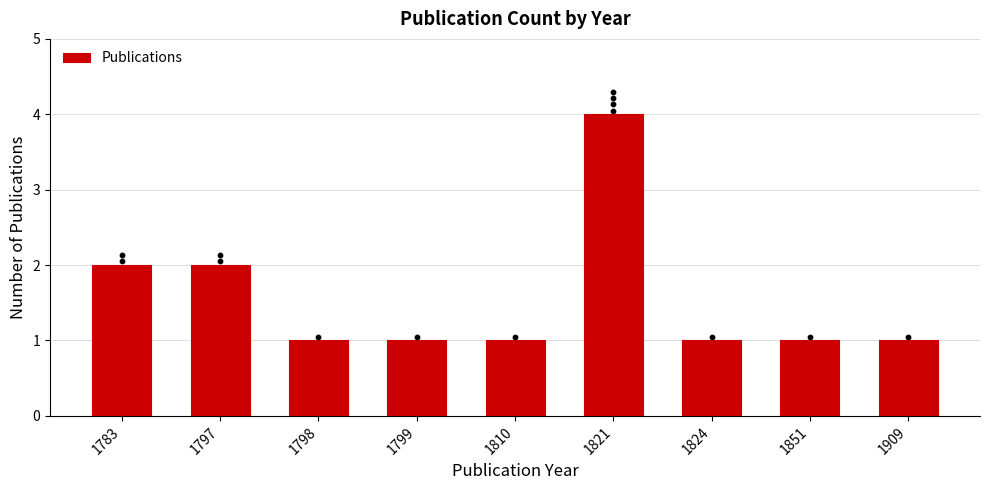

Approximately how many times larger is the value at 1821 compared to 1824?

4.0